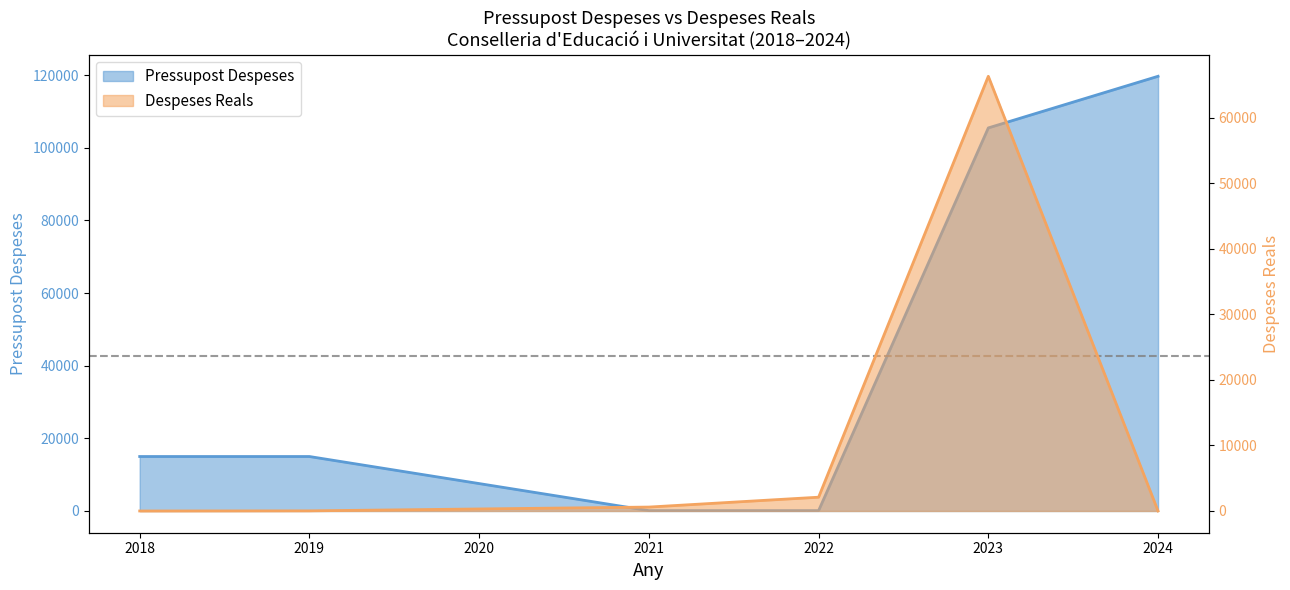

Which series has the largest range (max minus min)?

Pressupost Despeses